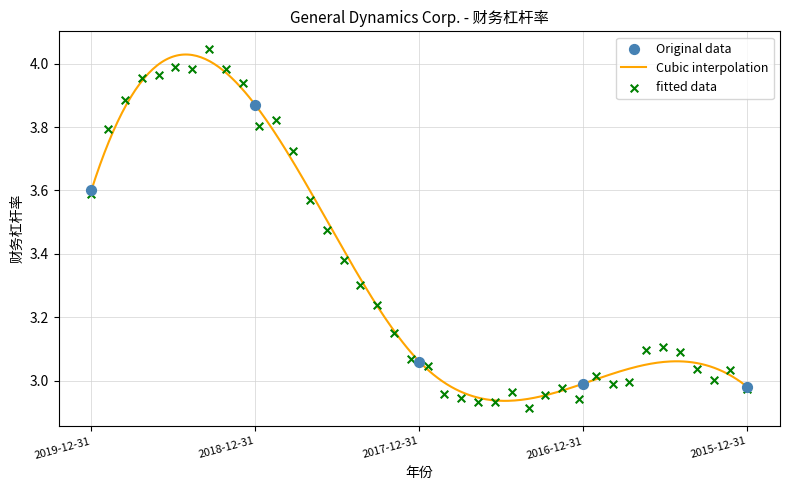

What is the change in value from 2018-12-31 to 2017-12-31?

-0.8